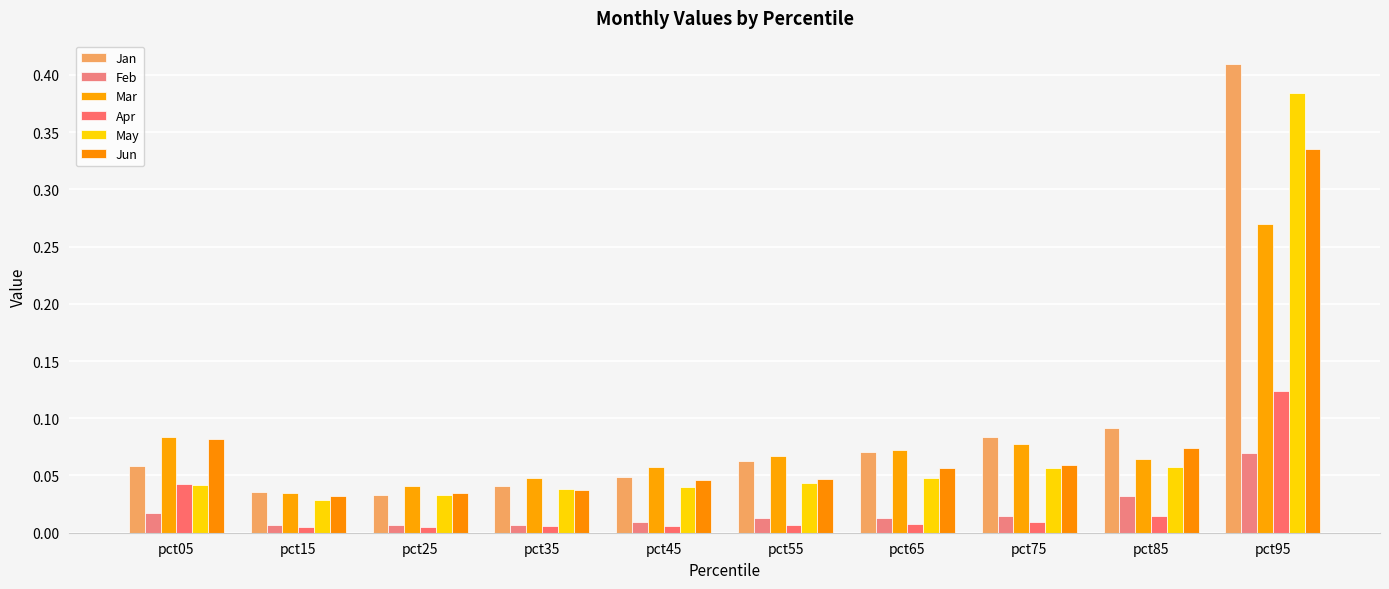

What is the difference between the maximum and minimum values in the Jan series?

0.4